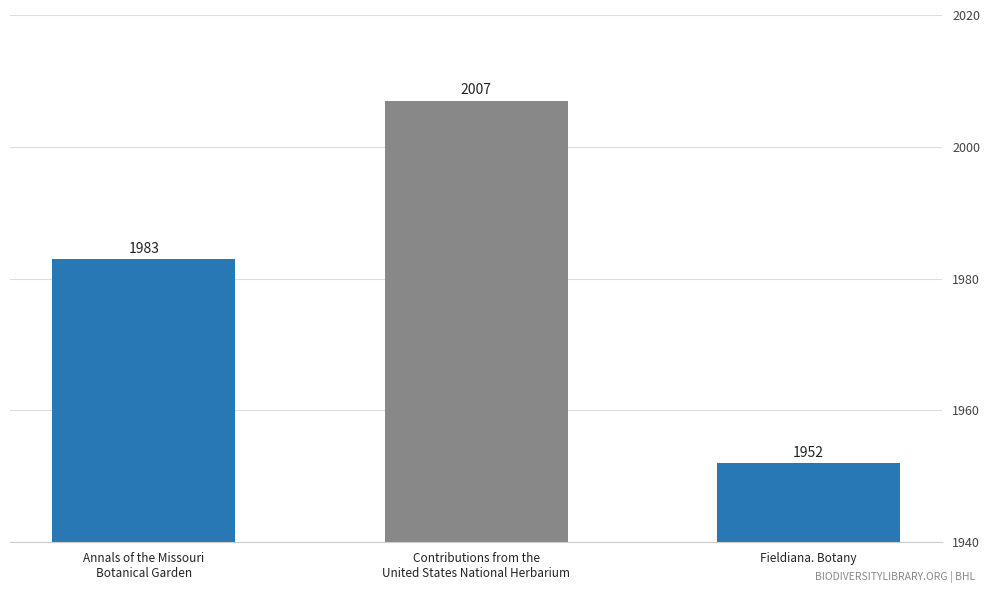

Count the number of data series in this chart.

1